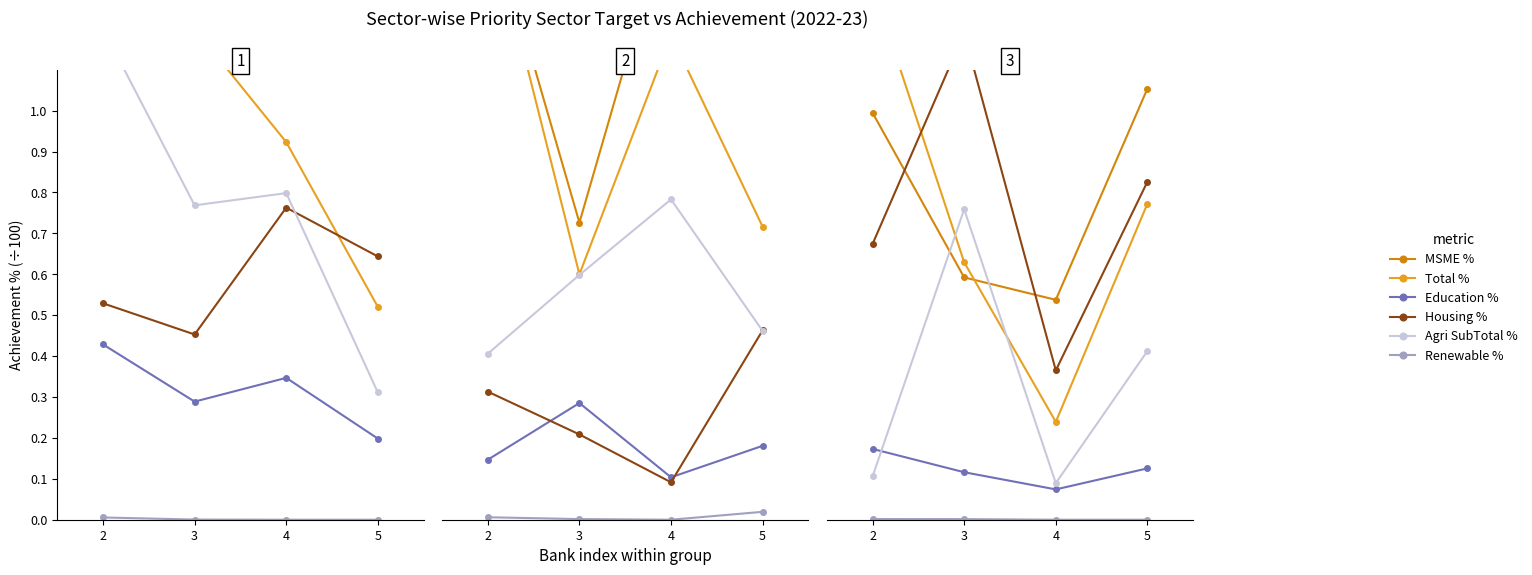

Is the value of Education Ach% at 5 greater than the value of Total Ach% at 3?

No